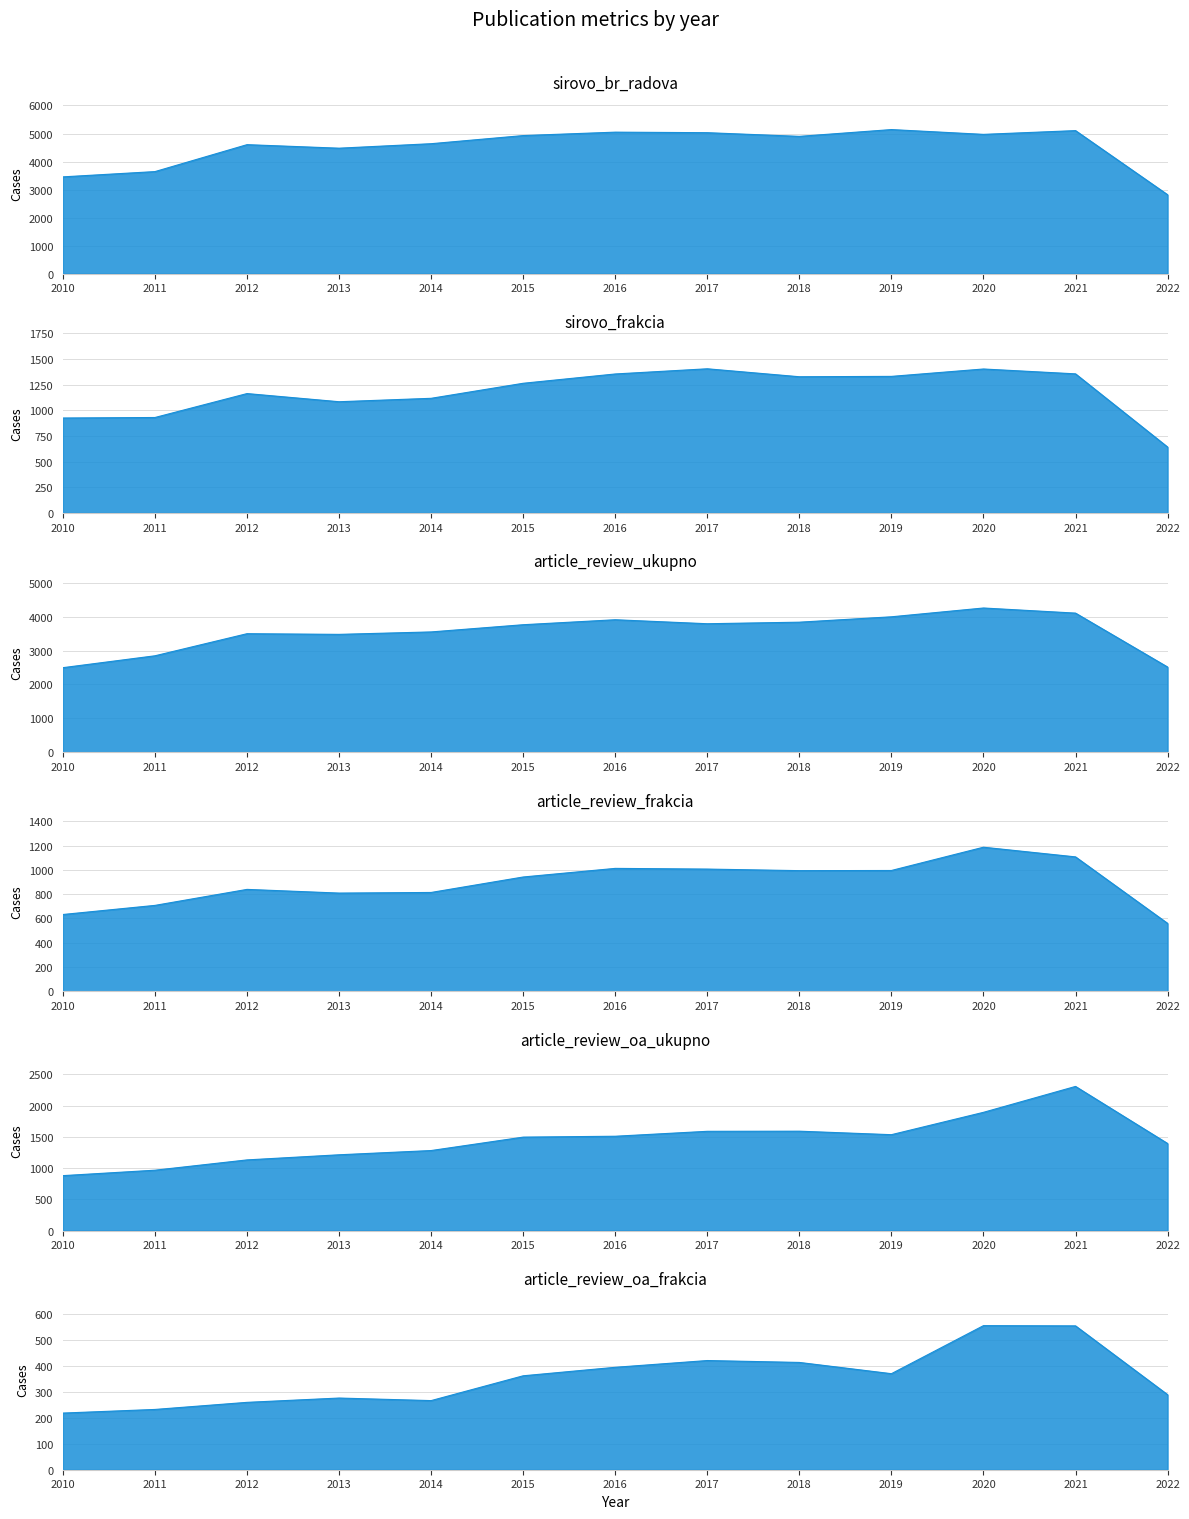

Reading left to right, extract all data points from this chart.

sirovo_br_radova: 3453.0	3641.0	4602.0	4476.0	4636.0	4926.0	5048.0	5029.0	4898.0	5140.0	4969.0	5103.0	2816.0
sirovo_frakcia: 923.8	928.8	1161.8	1082.3	1115.6	1262.1	1352.6	1403.1	1325.6	1329.2	1401.1	1353.7	641.1
article_review_ukupno: 2494.0	2845.0	3498.0	3478.0	3550.0	3763.0	3910.0	3792.0	3838.0	3997.0	4257.0	4106.0	2513.0
article_review_frakcia: 632.7	707.8	839.6	809.2	814.3	941.7	1012.6	1006.9	994.1	995.3	1187.1	1107.4	559.6
article_review_oa_ukupno: 879.0	966.0	1131.0	1213.0	1281.0	1496.0	1510.0	1589.0	1591.0	1535.0	1893.0	2308.0	1394.0
article_review_oa_frakcia: 218.2	232.2	259.5	276.1	266.3	361.8	394.5	420.6	413.2	369.9	555.0	554.1	289.1